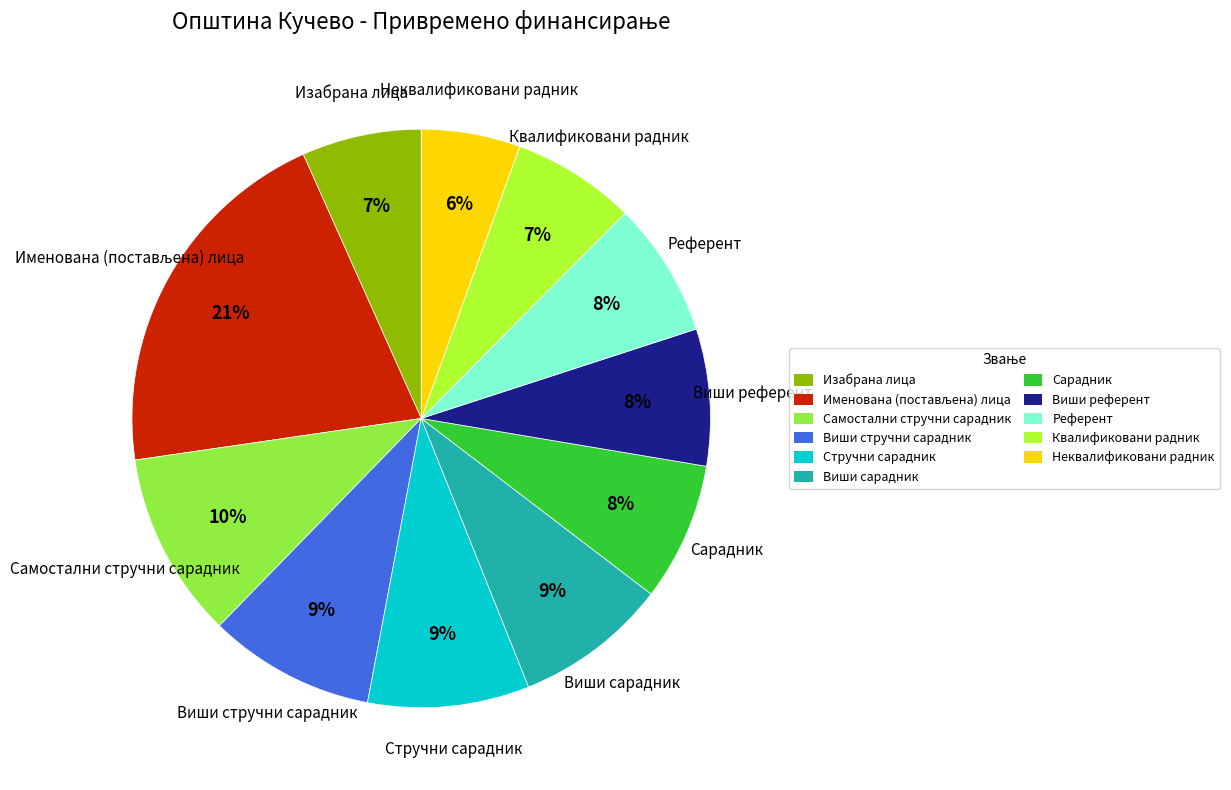

What is the smallest slice in the pie chart?

Неквалификовани радник